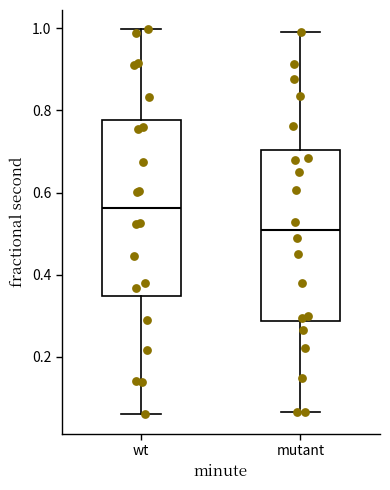

Reading left to right, read every box against the y-axis: the position of its median line, the range the box covers, and the ends of its whiskers. The values are not printed on the chart, so give them approximately, as read against the axis.

wt: median 0.56, box 0.34 to 0.78, whiskers 0.06 to 1.00
mutant: median 0.50, box 0.28 to 0.70, whiskers 0.06 to 1.00